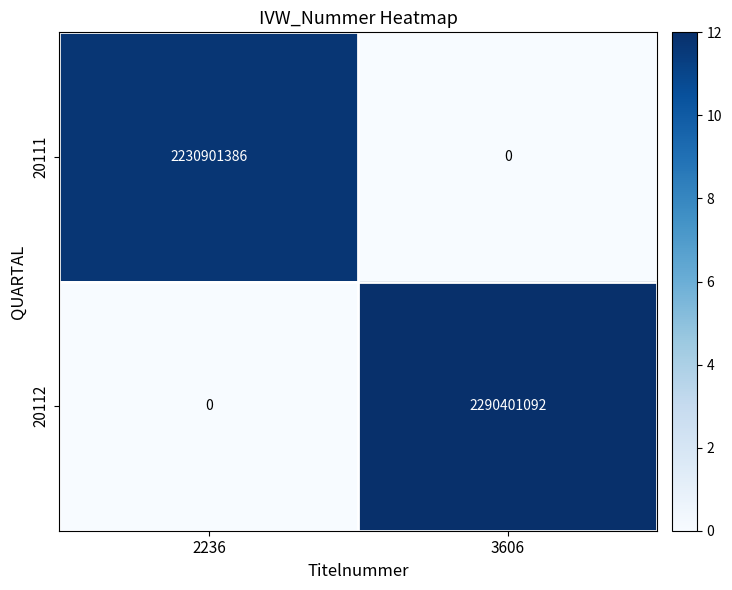

What is the difference between the 20111 values at 2236 and 3606?

2230901386